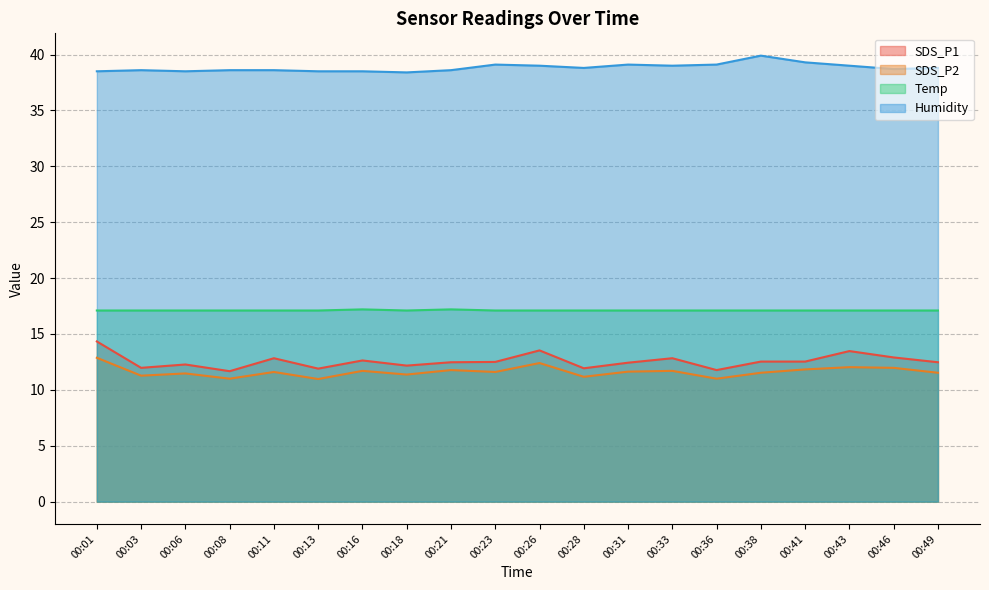

At which category does Temp reach its first local valley?

00:18